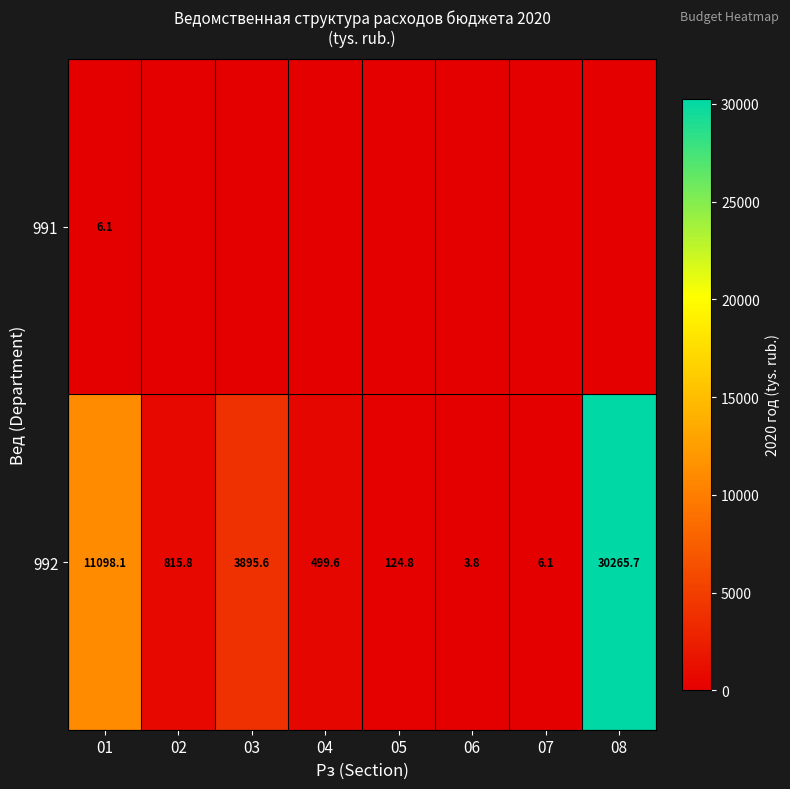

Rank the series at 01 from highest to lowest value.

992, 991